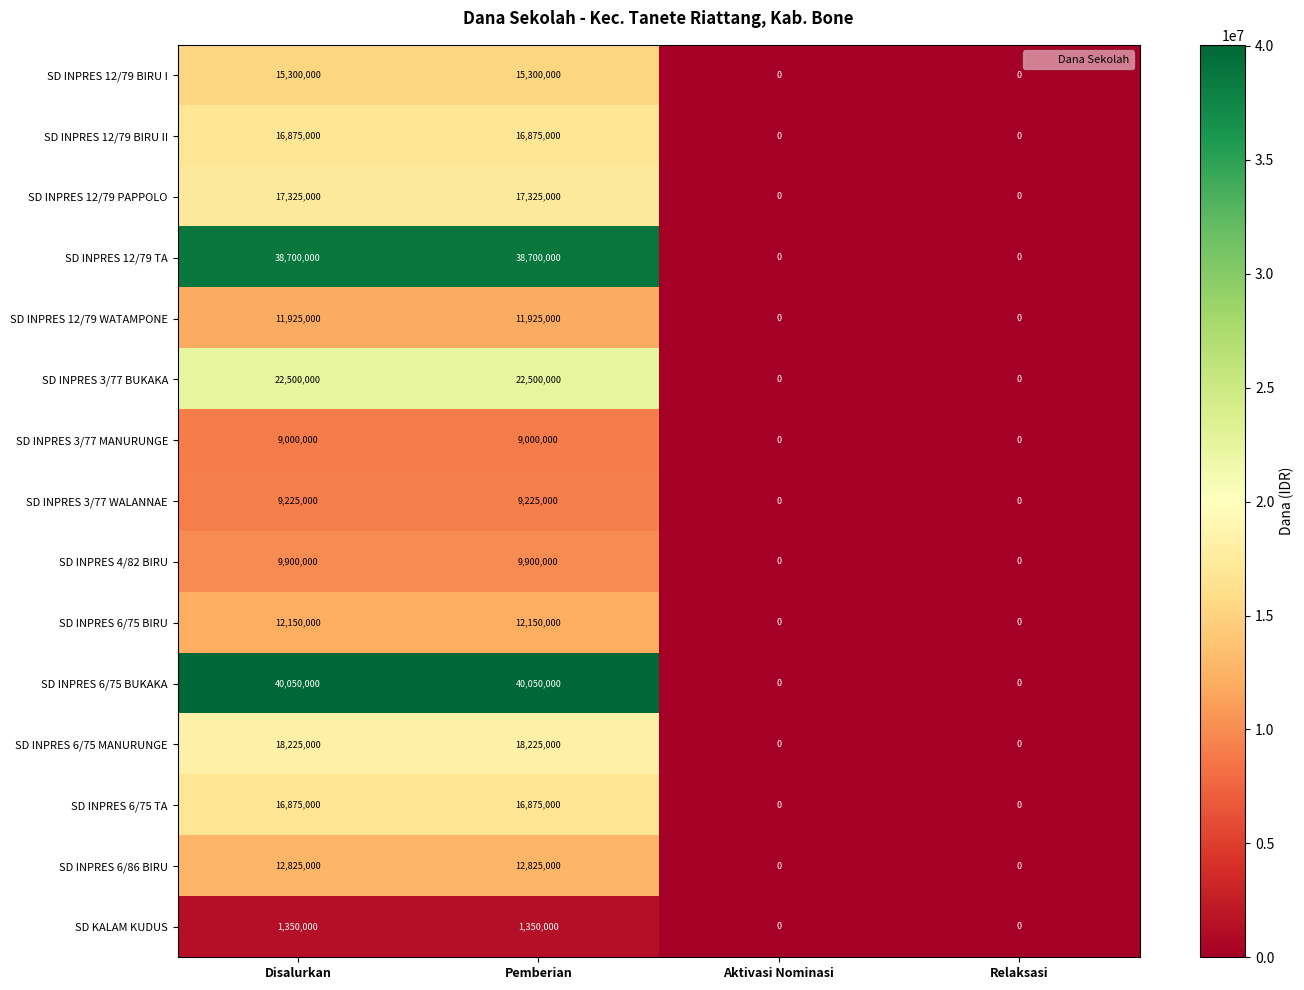

What is the sum of the SD INPRES 12/79 WATAMPONE values at Pemberian and Relaksasi?

11925000